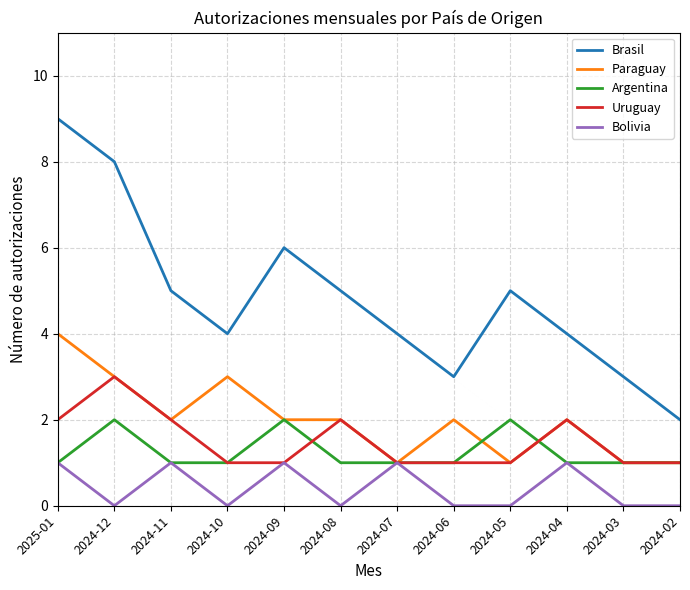

Is the value of Paraguay at 2024-12 greater than the value of Bolivia at 2025-01?

Yes